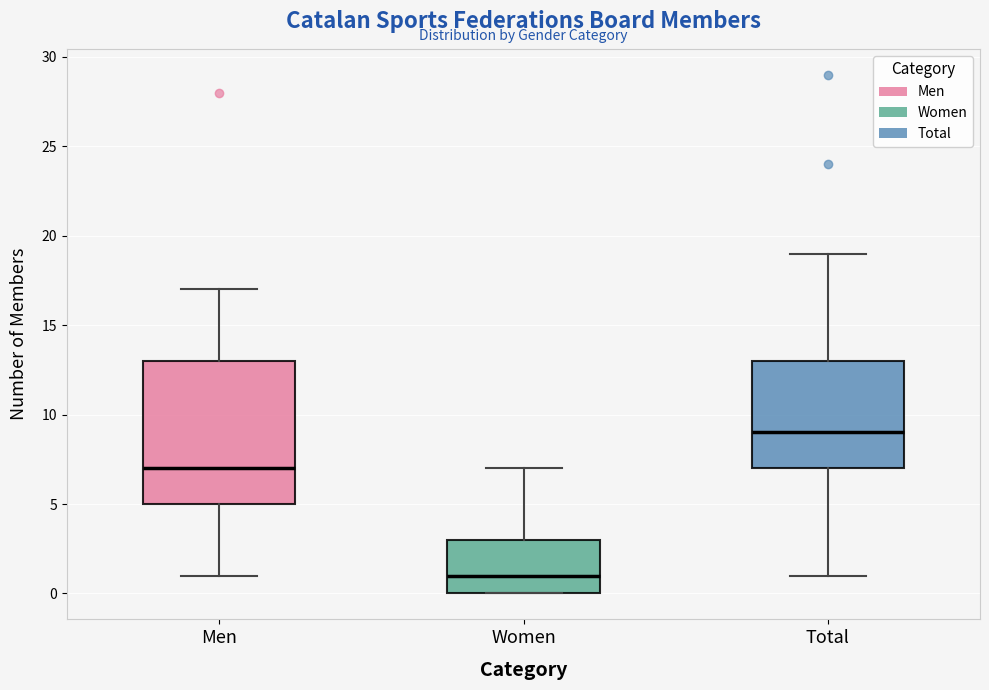

Where is the lower edge of the box for Men on the y-axis? The values are not printed on the chart, so give them approximately, as read against the axis.

5